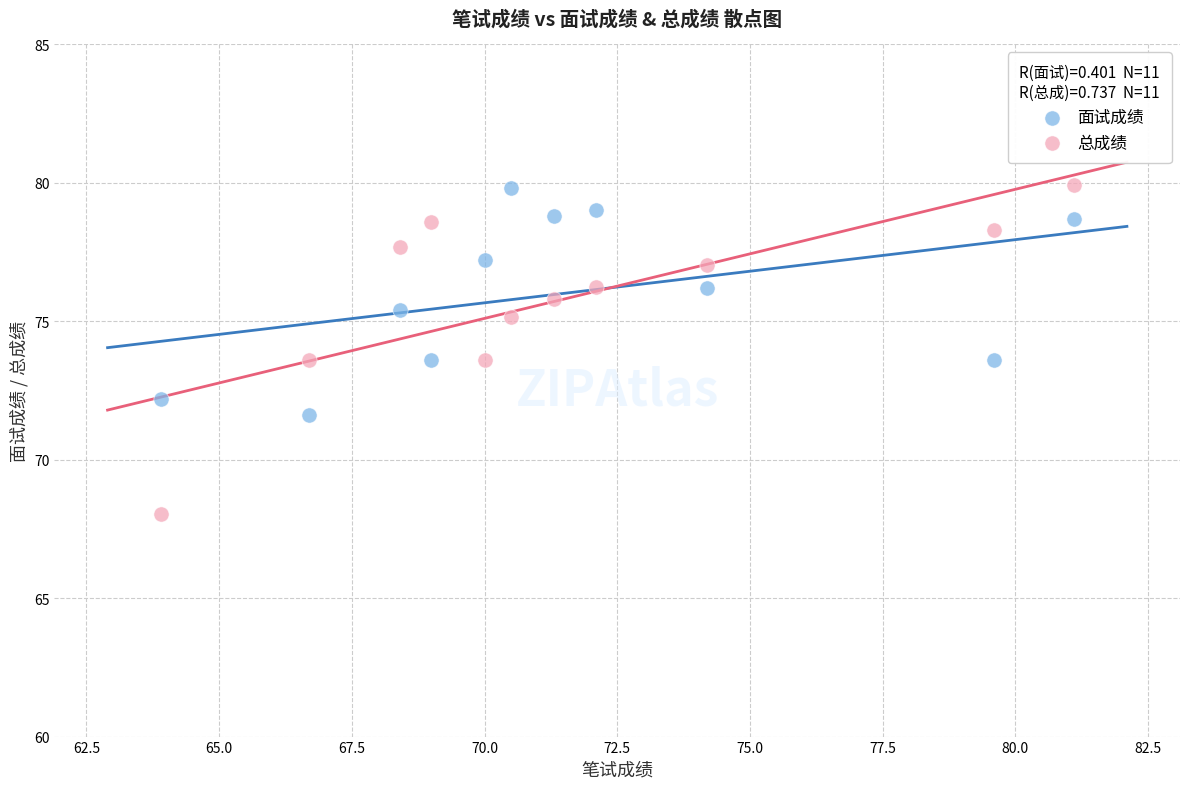

Across all data points, what is the range of X values (max minus min)?

17.2